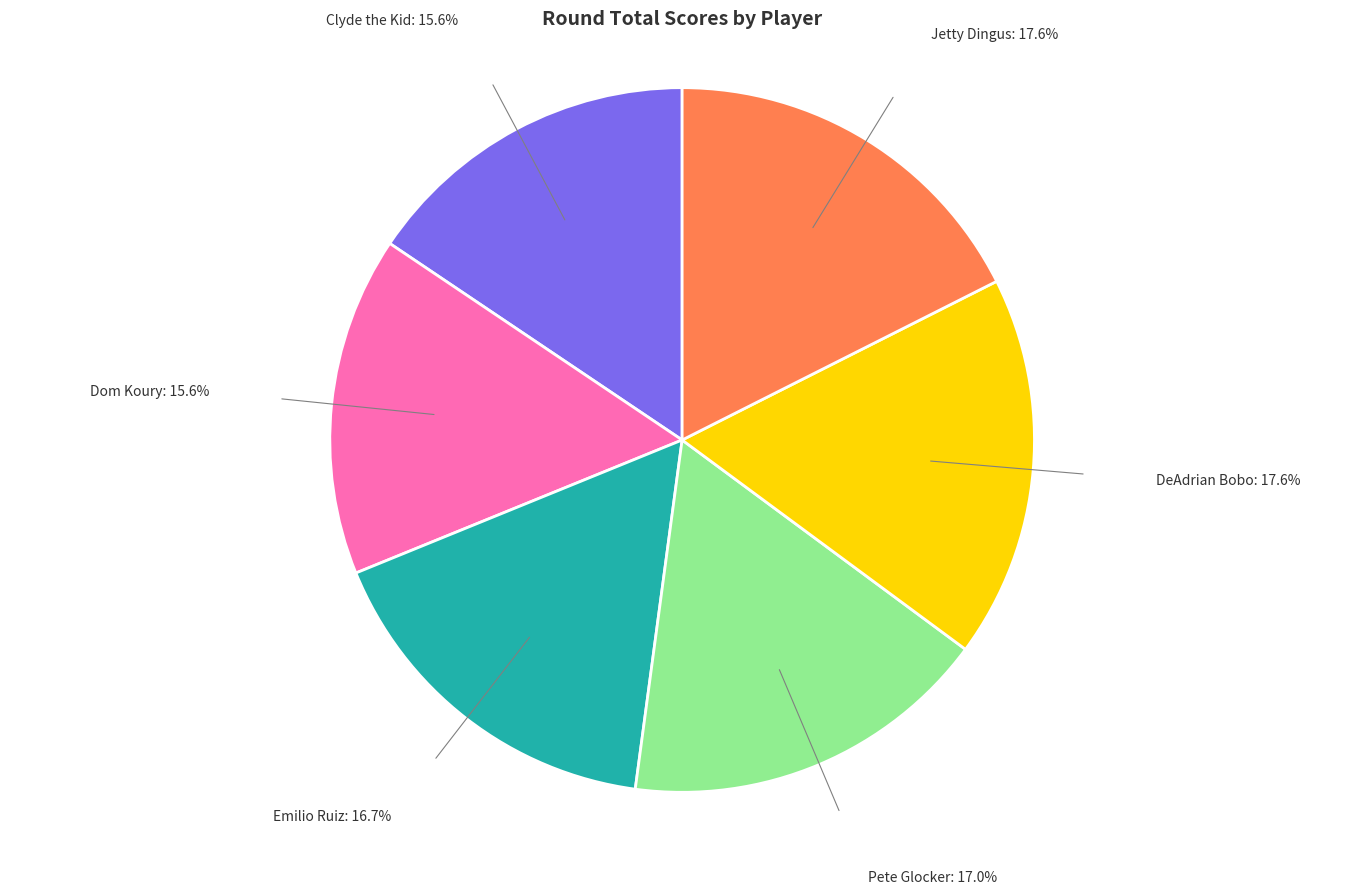

Is Clyde the Kid: 15.6% the majority of the pie?

No